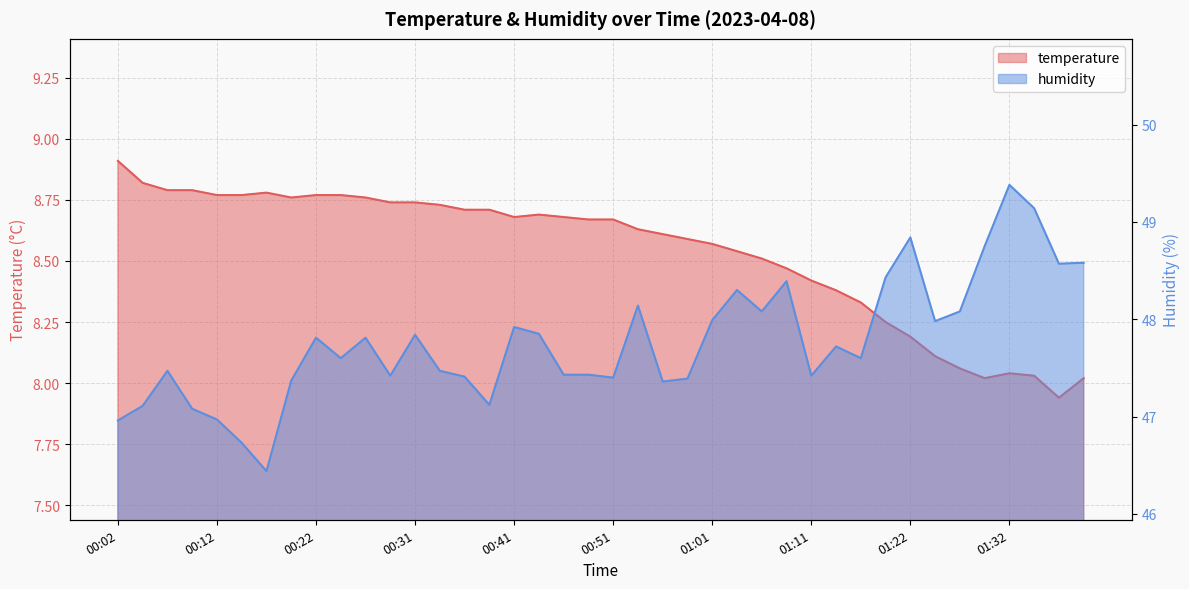

How many interior local peaks does the humidity series have?

11